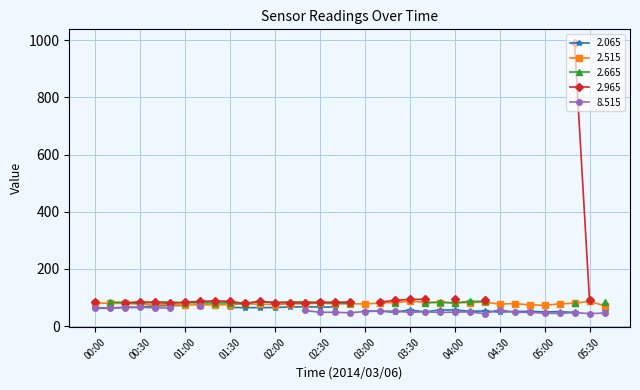

True or false: 9.565 and 2.065 cross at least once.

False